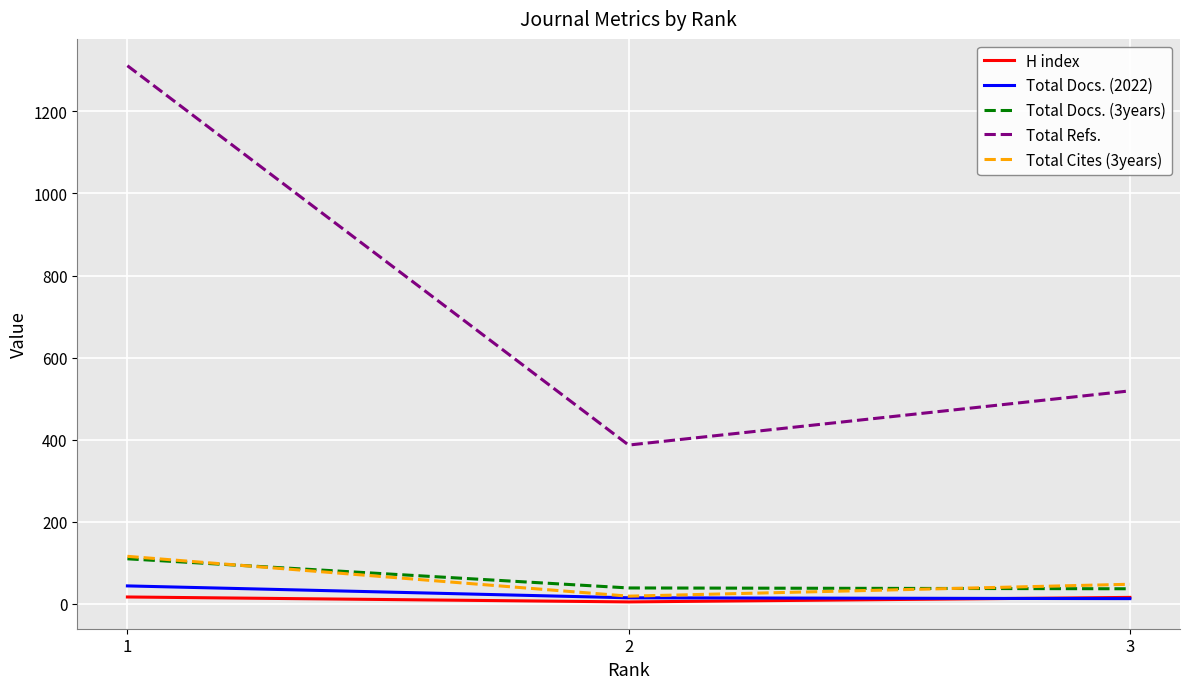

The H index series shows 5 at 2. True or false?

True